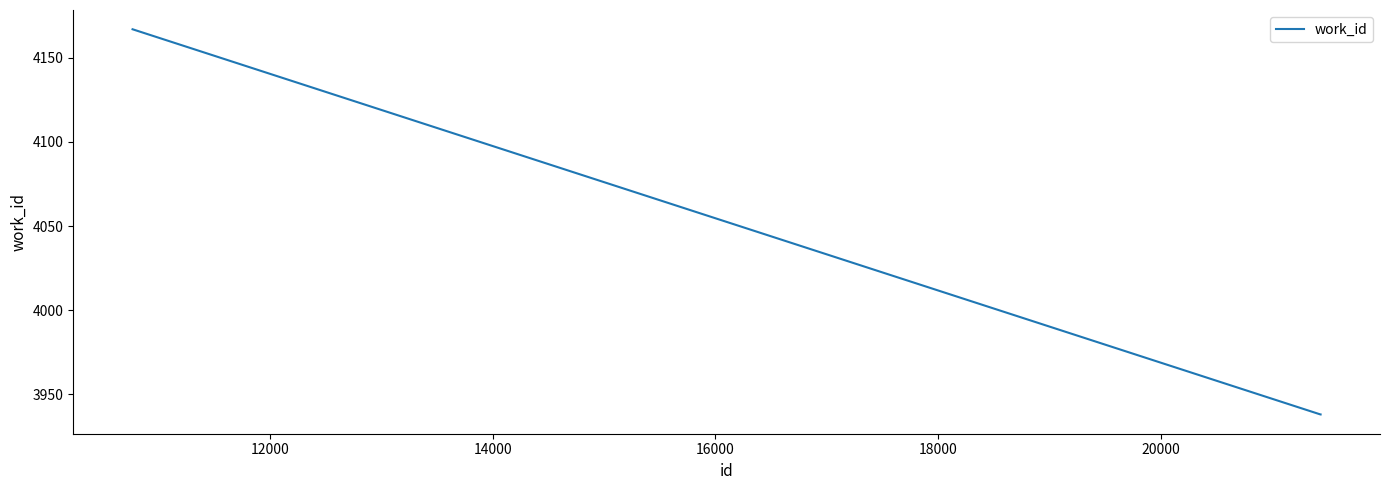

What is the maximum value shown in the chart?

4167